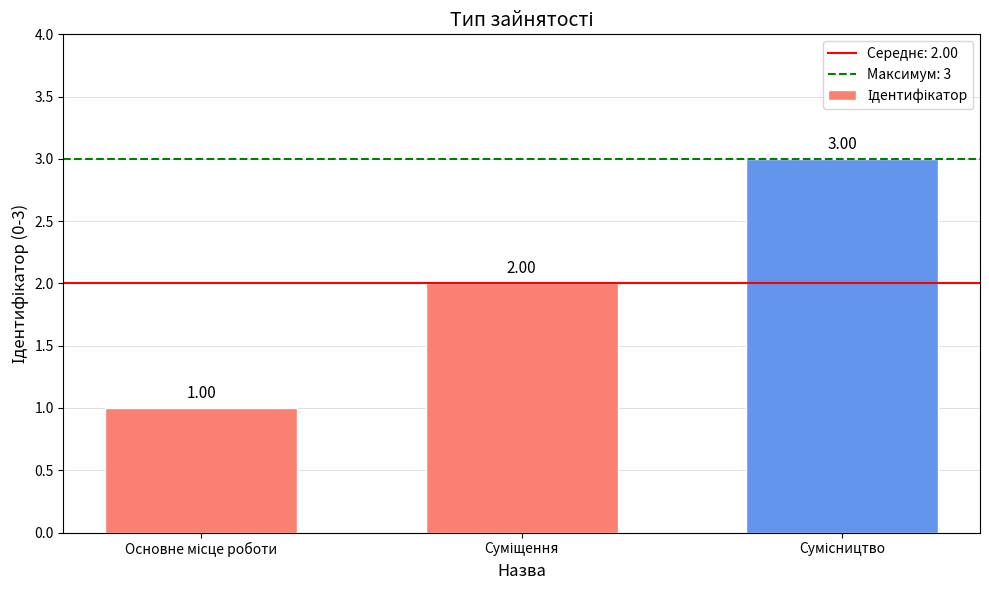

Are the bars grouped side by side (vs. stacked)?

No